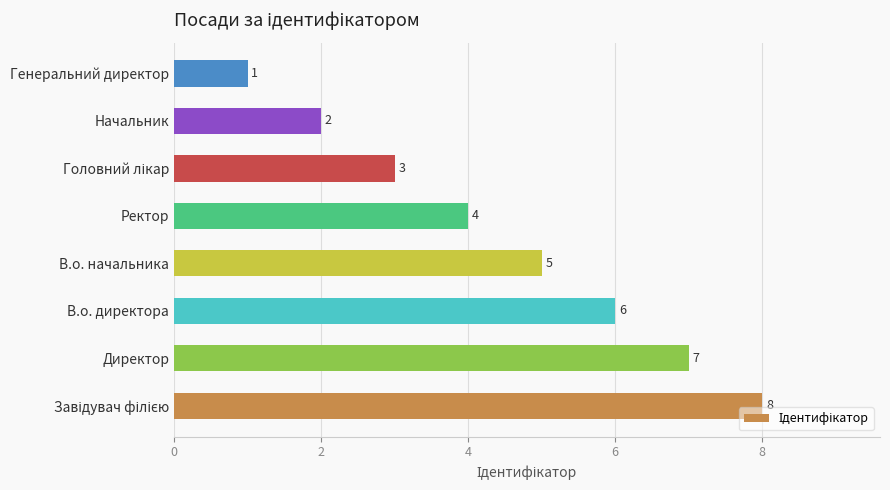

What is the difference between the second highest and minimum values?

6